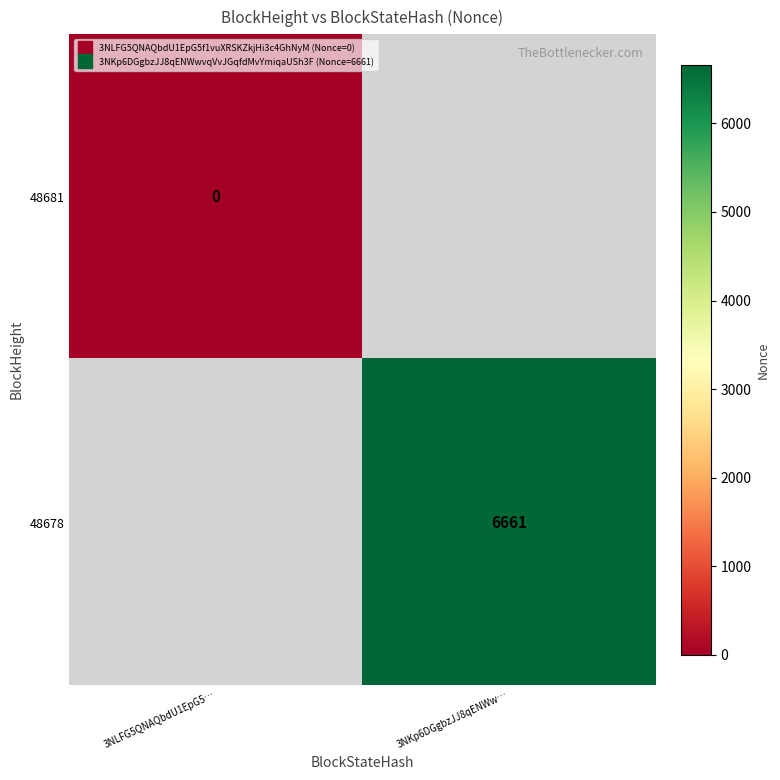

At which label does 48678 reach its minimum?

3NLFG5QNAQbdU1EpG5…